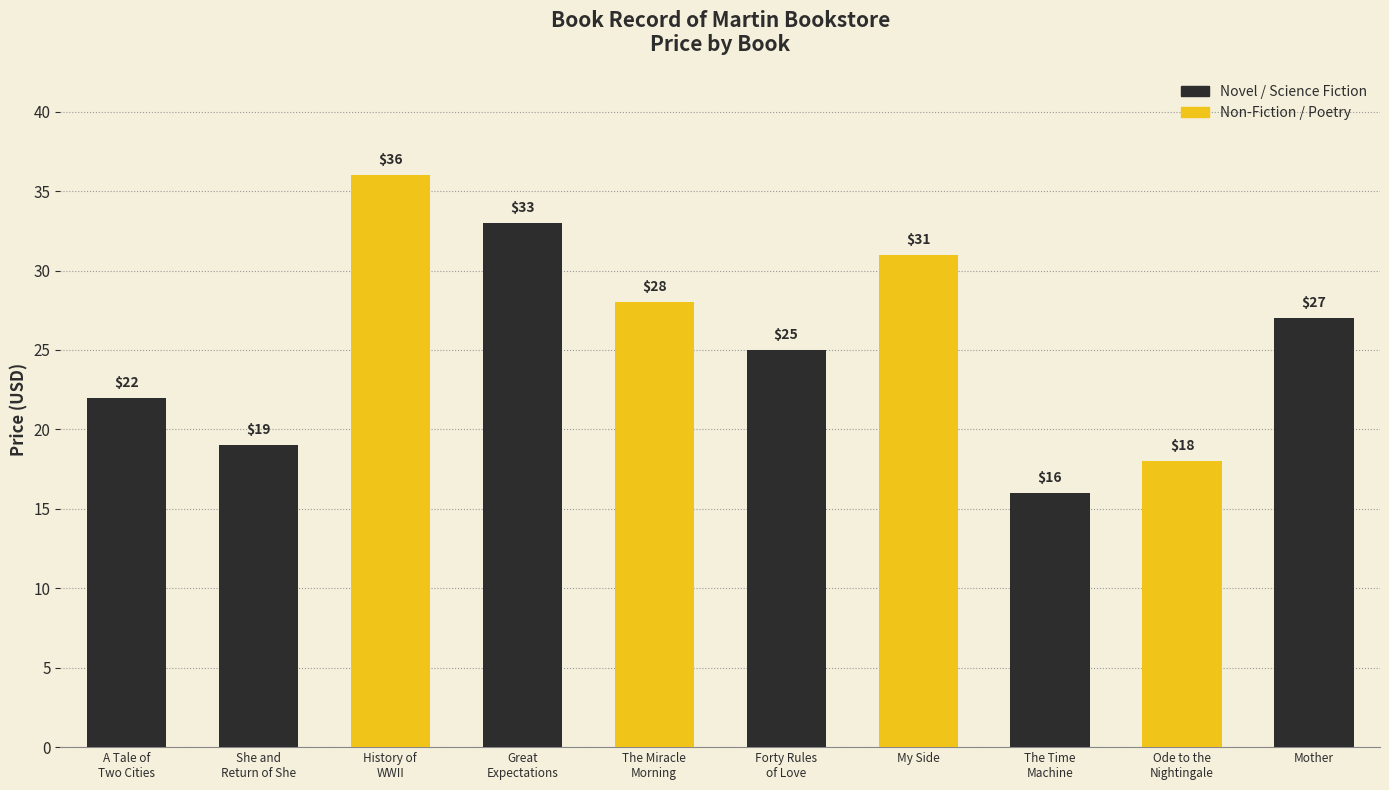

What is the ratio of the value at Forty Rules
of Love to the value at Mother?

0.9